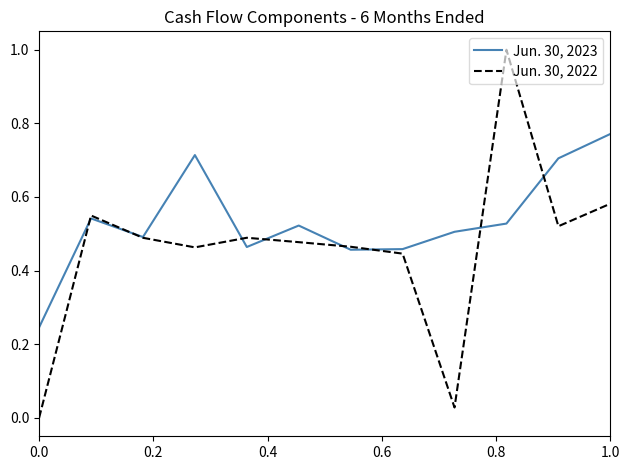

Which series has the largest total across all categories?

Jun. 30, 2023